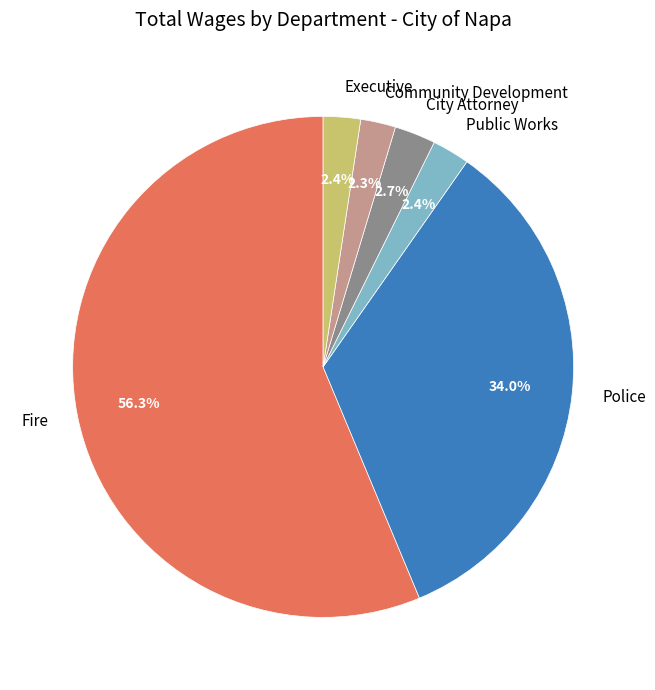

What percentage is the Community Development slice, to the nearest percent?

2%